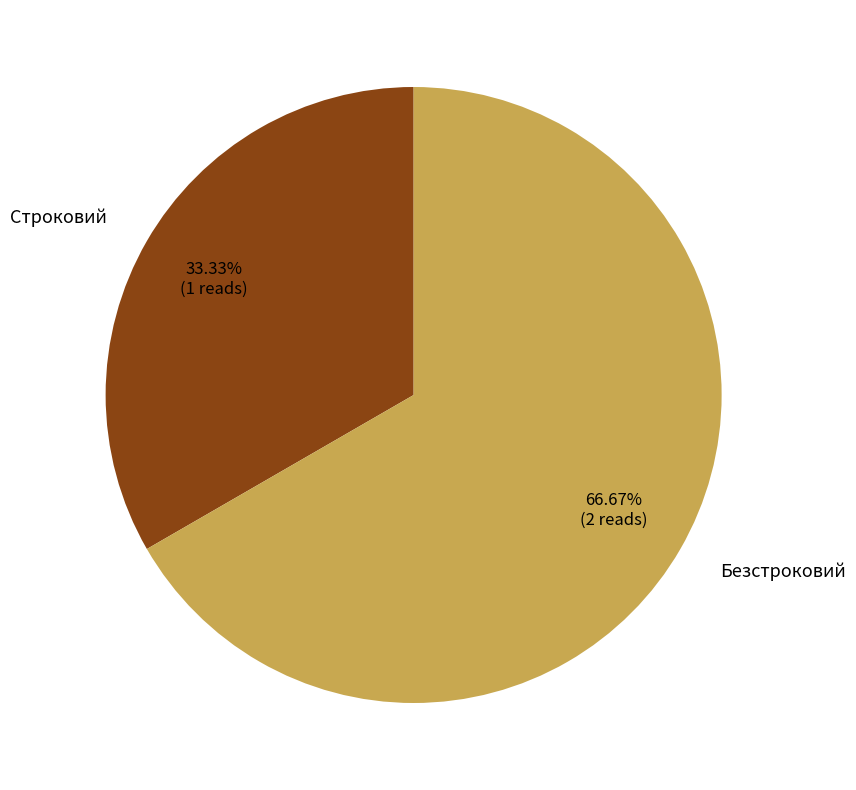

What percentage is NOT represented by Строковий?

66.7%